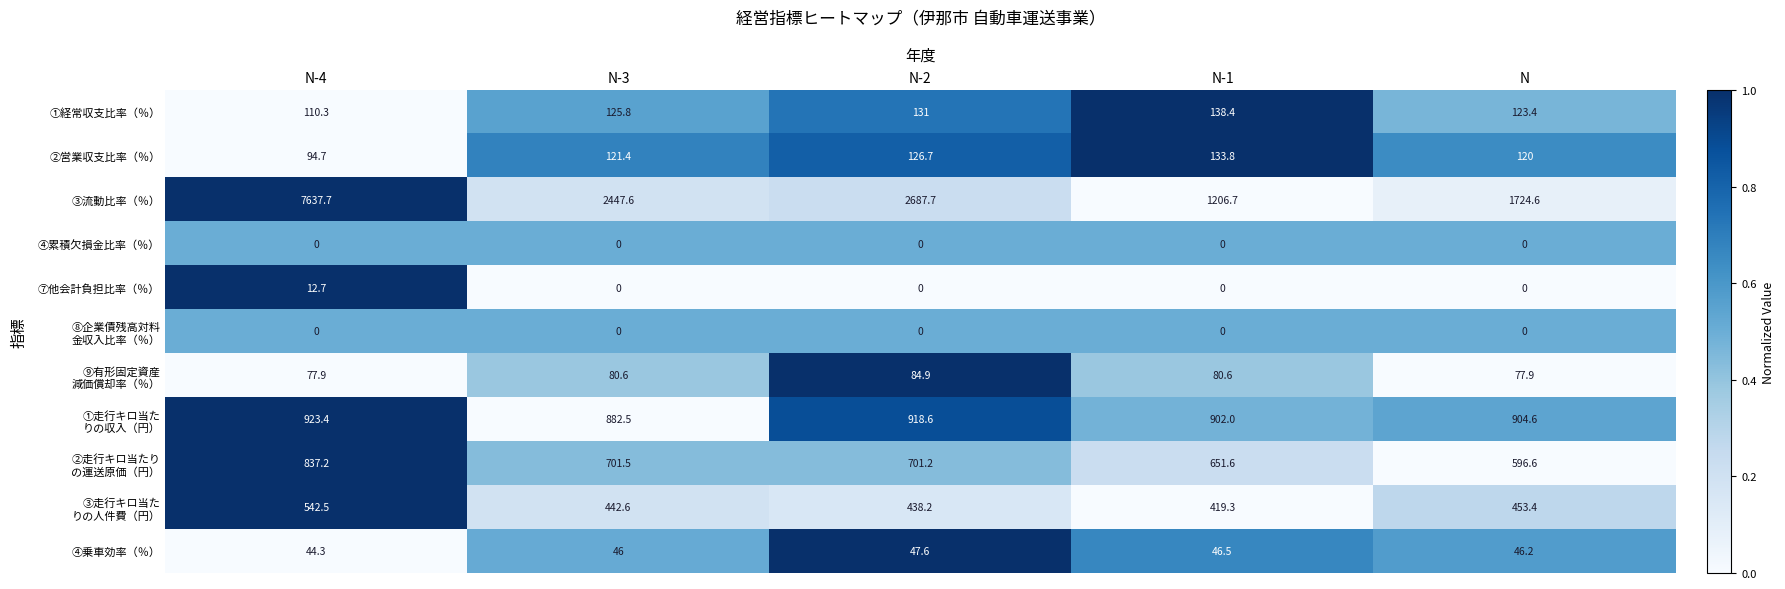

What is the sum of all ②営業収支比率（％） values?

596.6